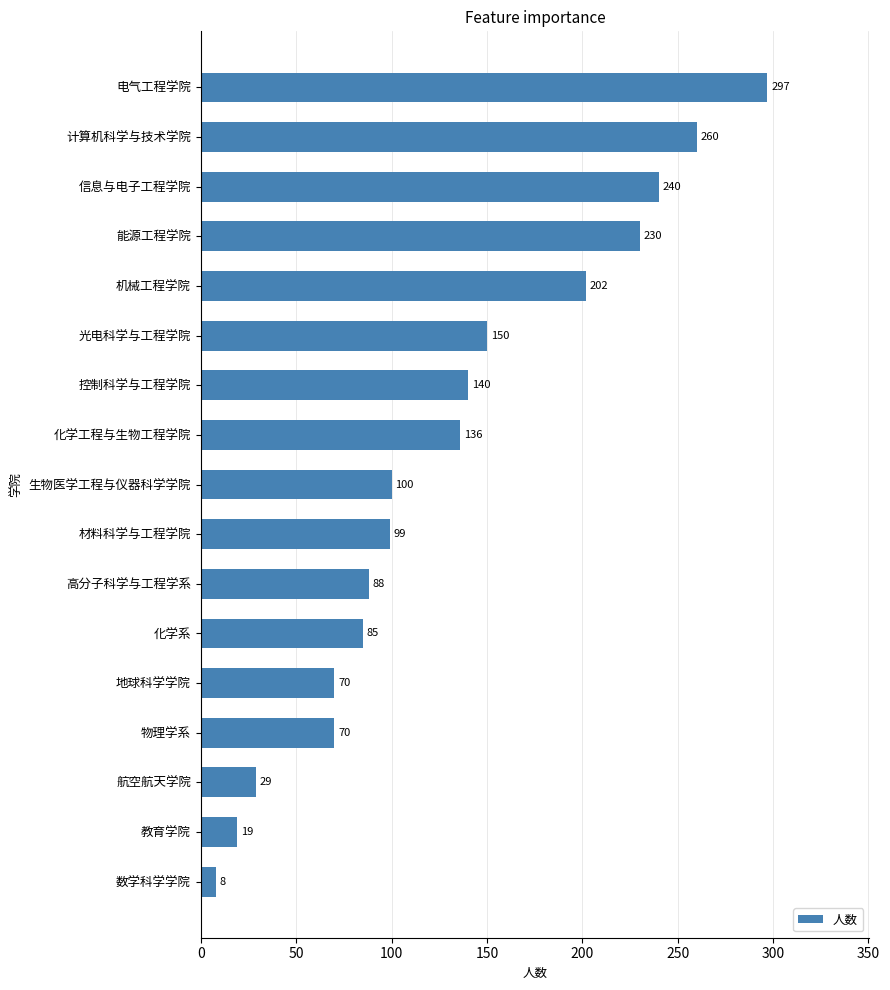

Which category has the highest value across all series?

电气工程学院